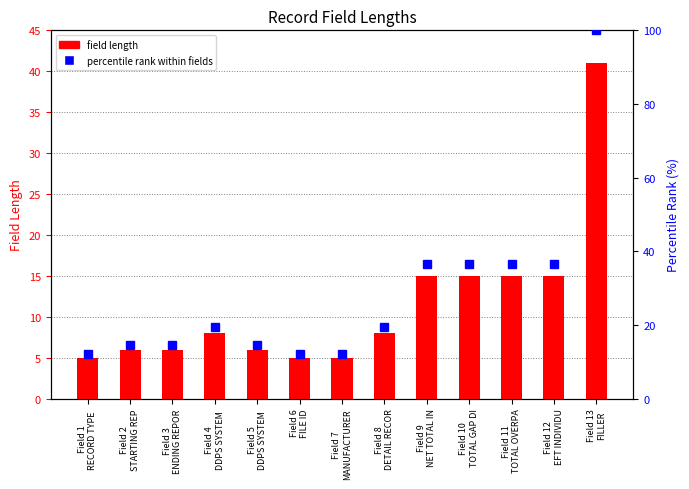

How many values in the field length series exceed 8?

5